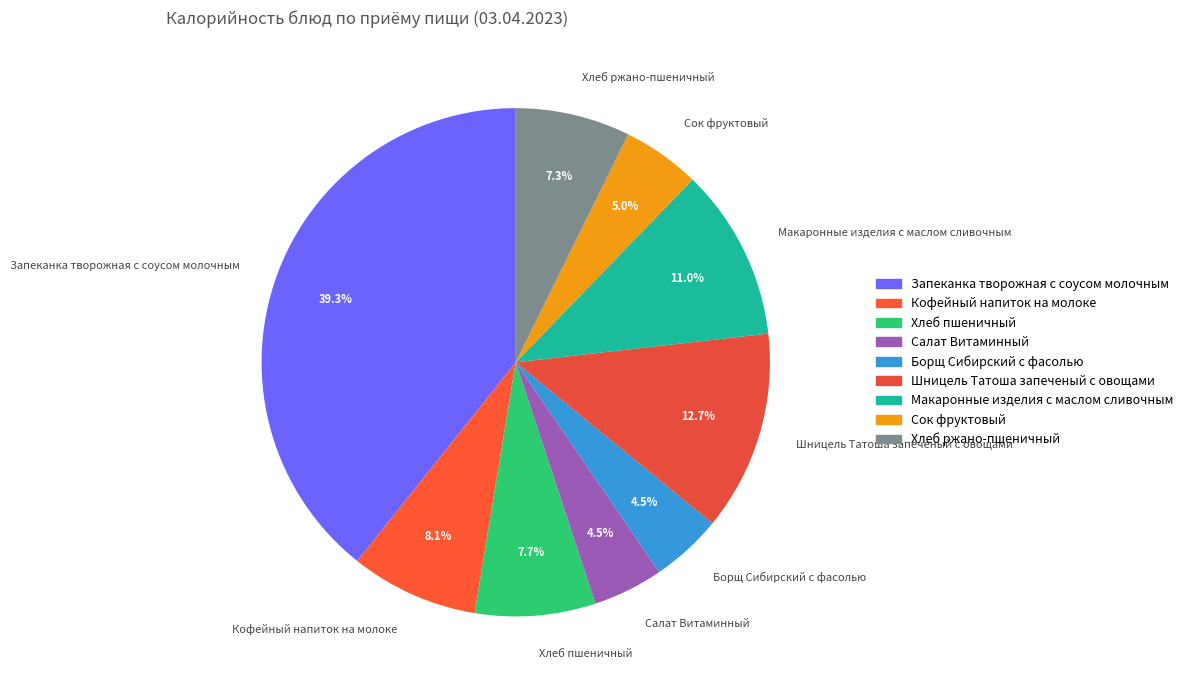

Is Борщ Сибирский с фасолью the majority of the pie?

No